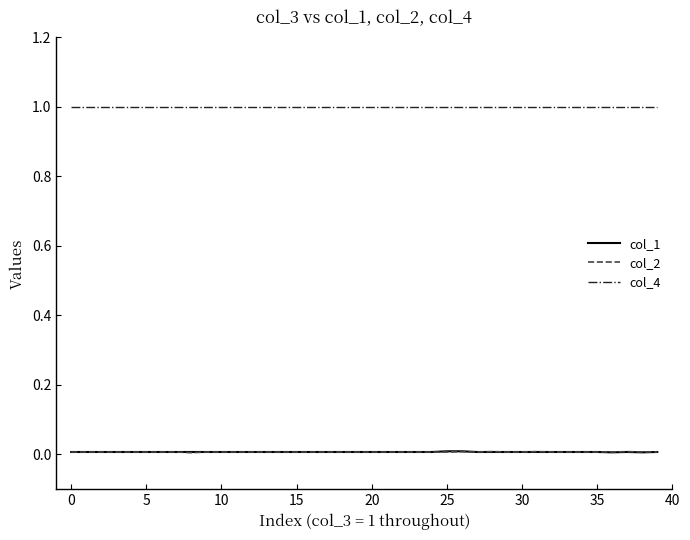

True or false: col_2 and col_4 intersect in this chart.

False